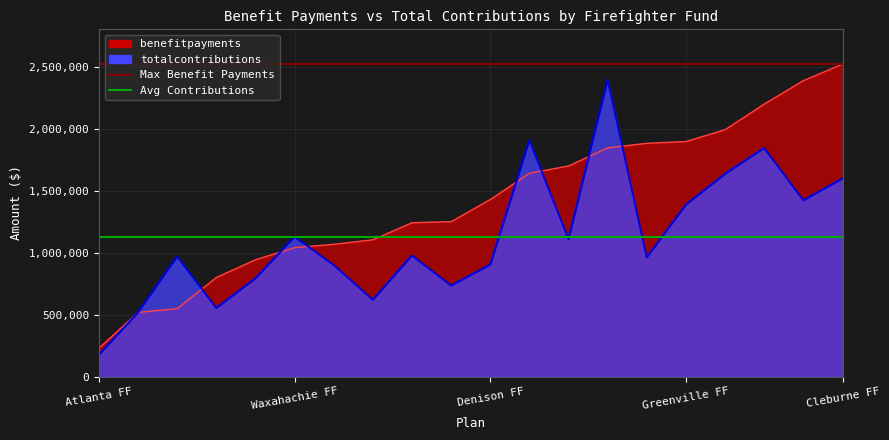

What is the sum of all benefitpayments values?

28219313